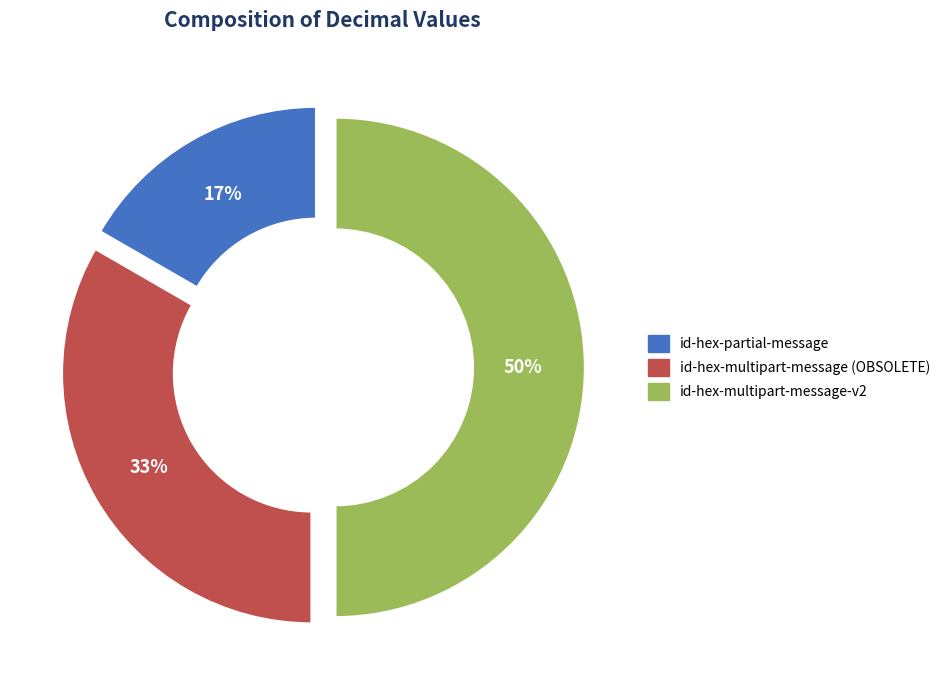

What is the total percentage of id-hex-multipart-message (OBSOLETE) and id-hex-multipart-message-v2?

83.3%